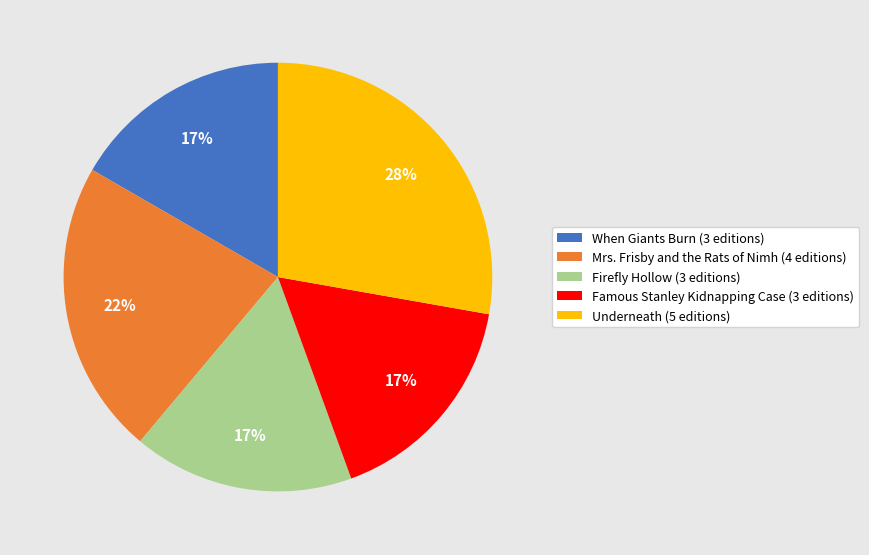

Which has a higher value, Underneath (5 editions) or Firefly Hollow (3 editions)?

Underneath (5 editions)